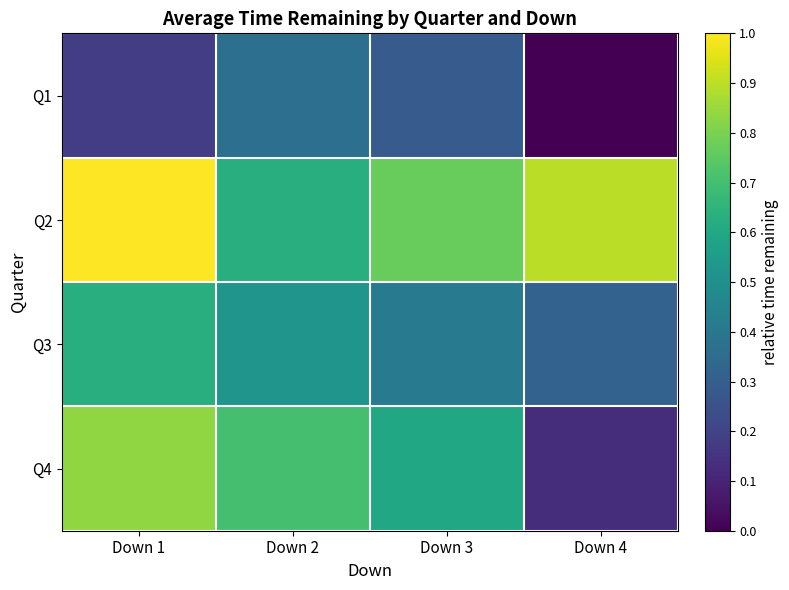

At how many categories does at least one series exceed 0?

4